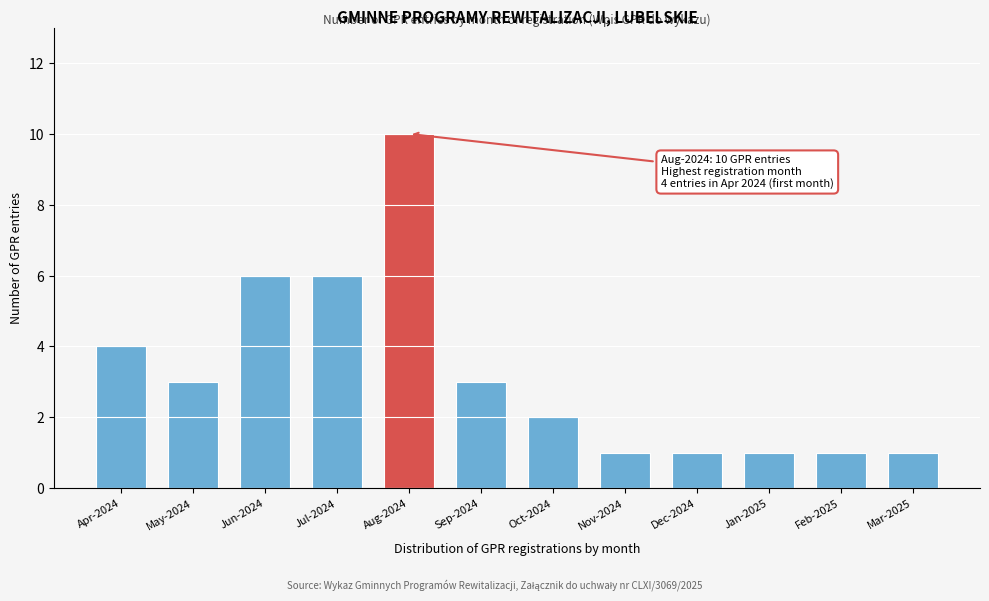

Reading right to left, what are all the values shown in this chart?

Mar-2025=1	Feb-2025=1	Jan-2025=1	Dec-2024=1	Nov-2024=1	Oct-2024=2	Sep-2024=3	Aug-2024=10	Jul-2024=6	Jun-2024=6	May-2024=3	Apr-2024=4